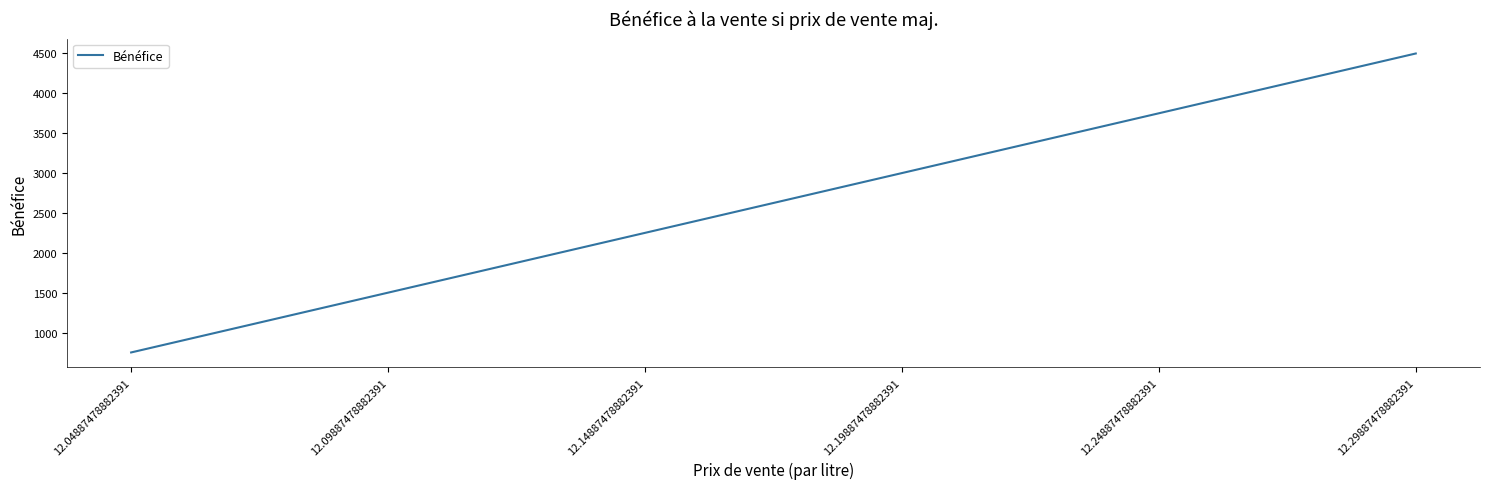

Reading left to right, transcribe all the data shown in this chart.

12.04887478882391=750	12.09887478882391=1500	12.14887478882391=2250	12.19887478882391=3000	12.24887478882391=3750	12.29887478882391=4500